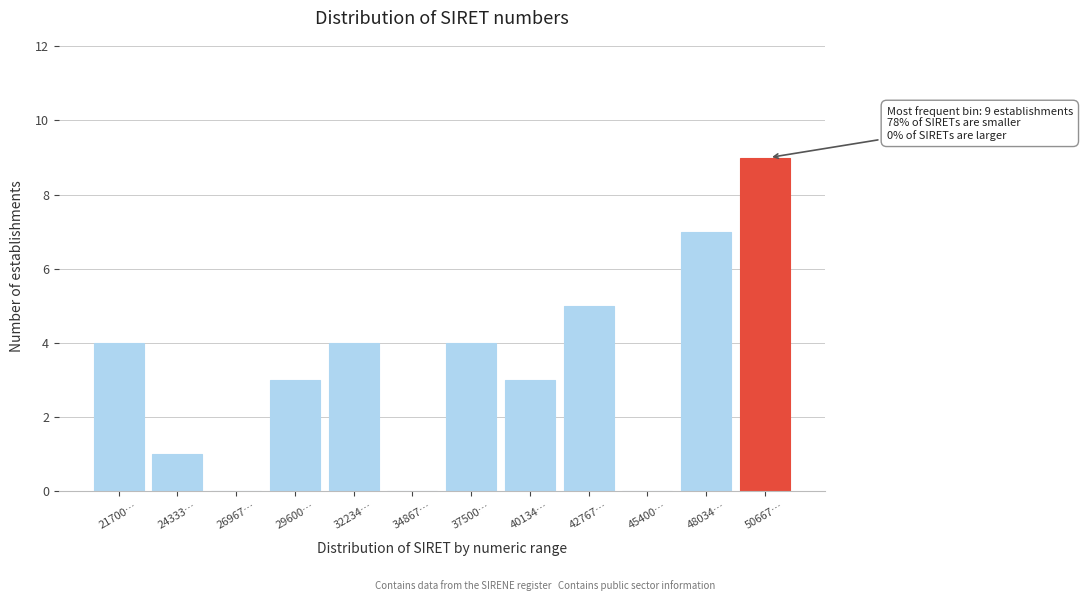

Reading right to left, transcribe all the data shown in this chart.

50667…=9	48034…=7	45400…=0	42767…=5	40134…=3	37500…=4	34867…=0	32234…=4	29600…=3	26967…=0	24333…=1	21700…=4